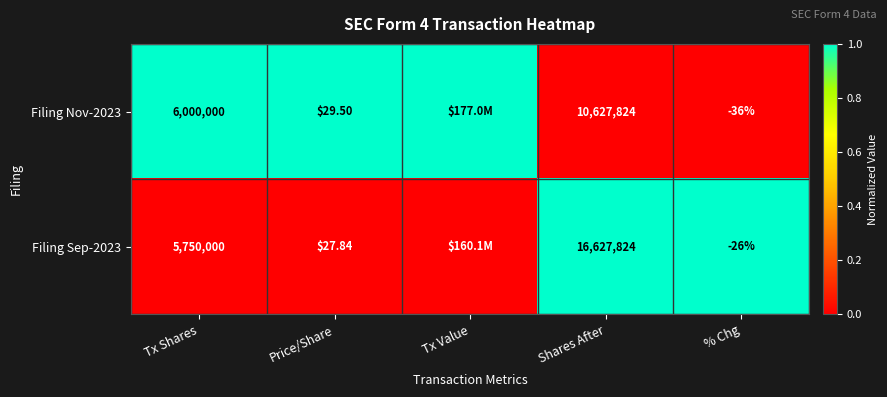

Is the value of Filing Nov-2023 at % Chg greater than the value of Filing Sep-2023 at Price/Share?

No